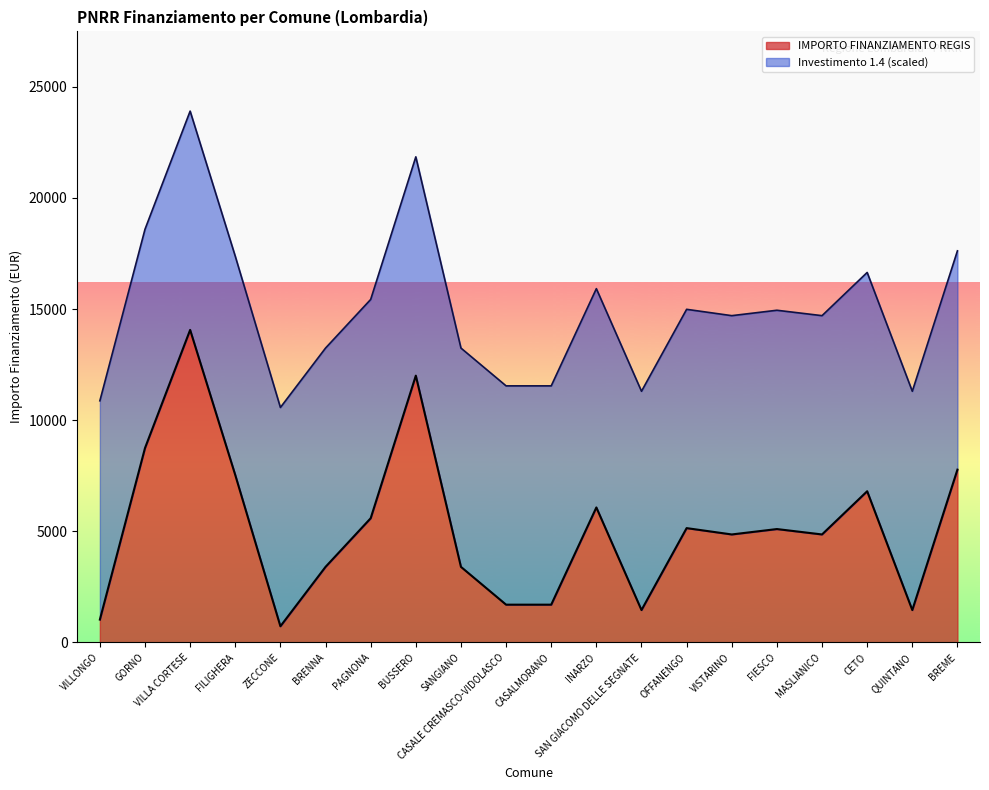

What is the value of the 18th point from the left?

16648.1